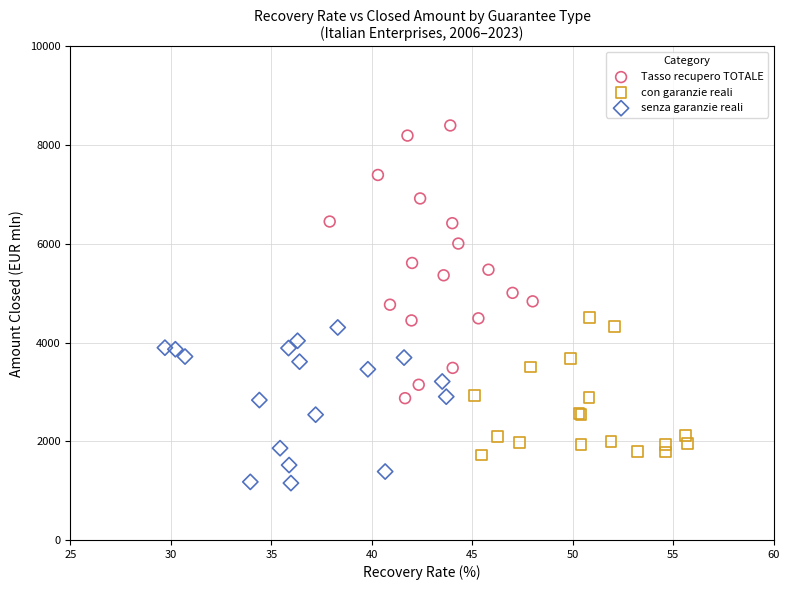

What are all the series names shown in the legend?

Tasso recupero TOTALE, con garanzie reali, senza garanzie reali